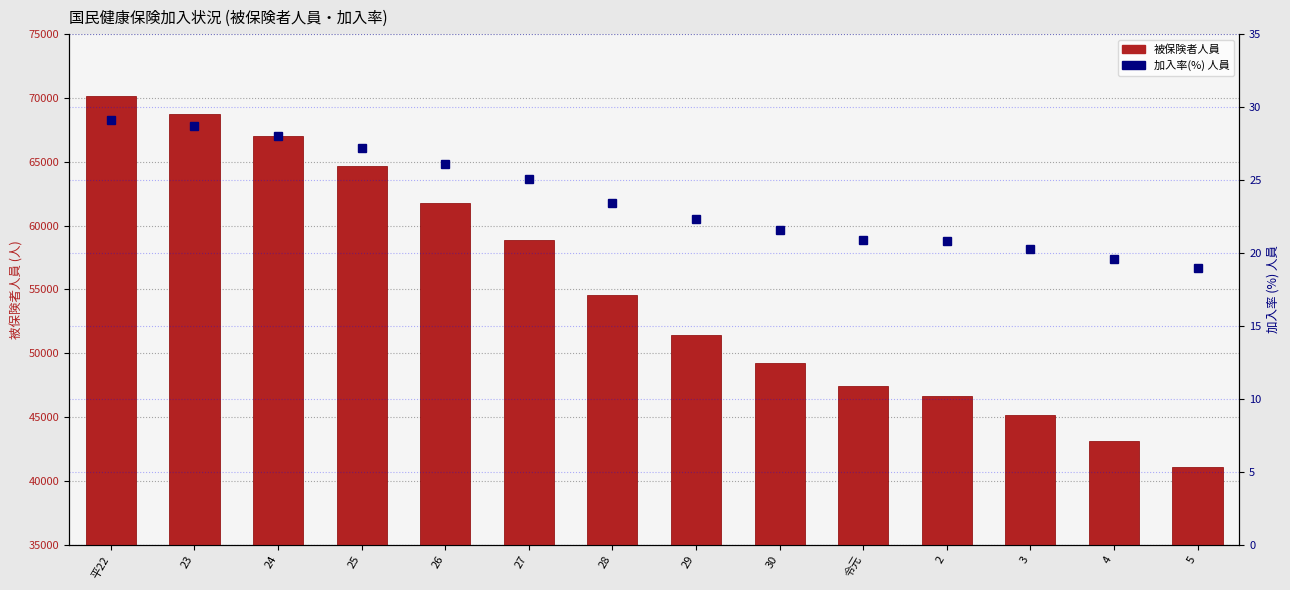

The value of 加入率(%) 人員 at 29 is 39.4. True or false?

False